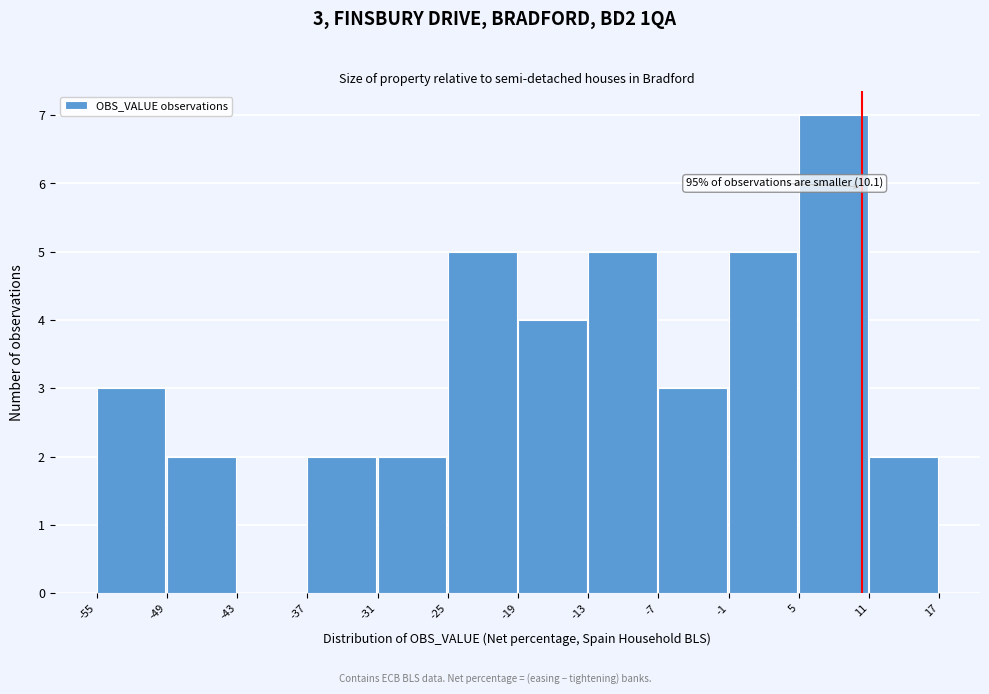

Which range on the x-axis has the tallest bar?

5 to 11